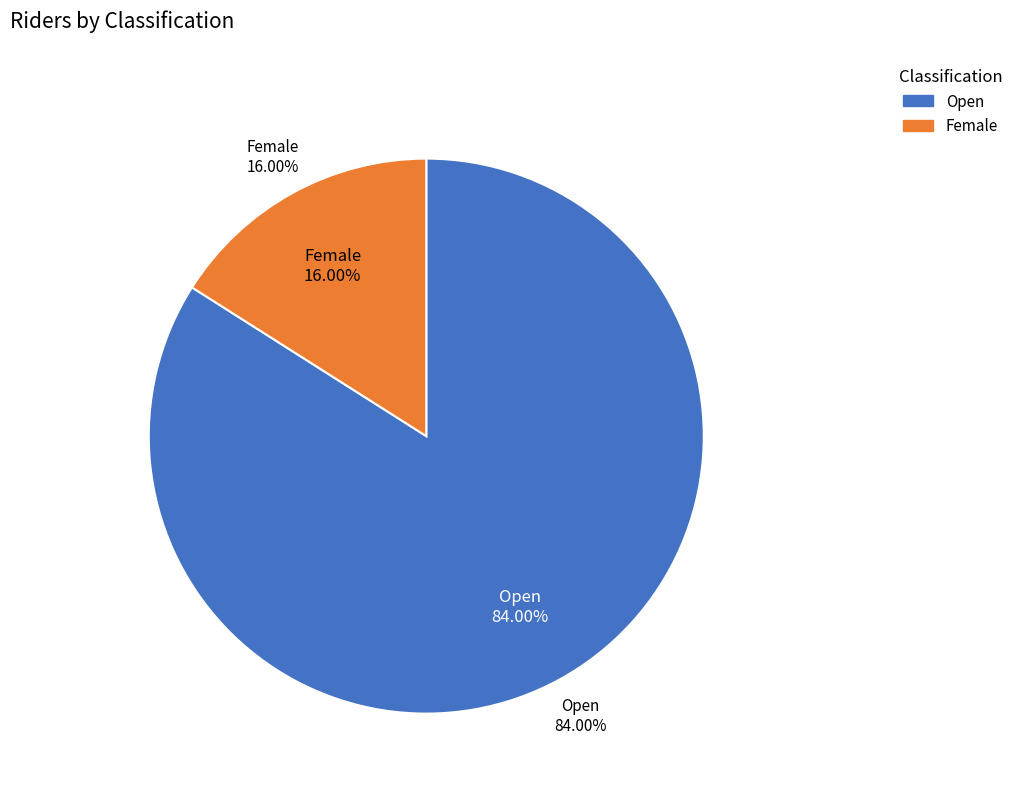

To the nearest percent, what is the average slice percentage?

50%